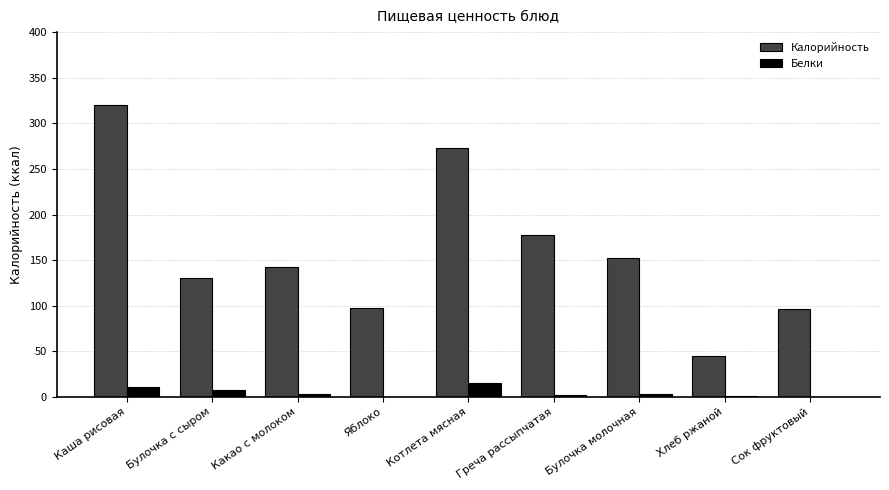

Is the value of Белки at Булочка молочная greater than the value of Калорийность at Котлета мясная?

No